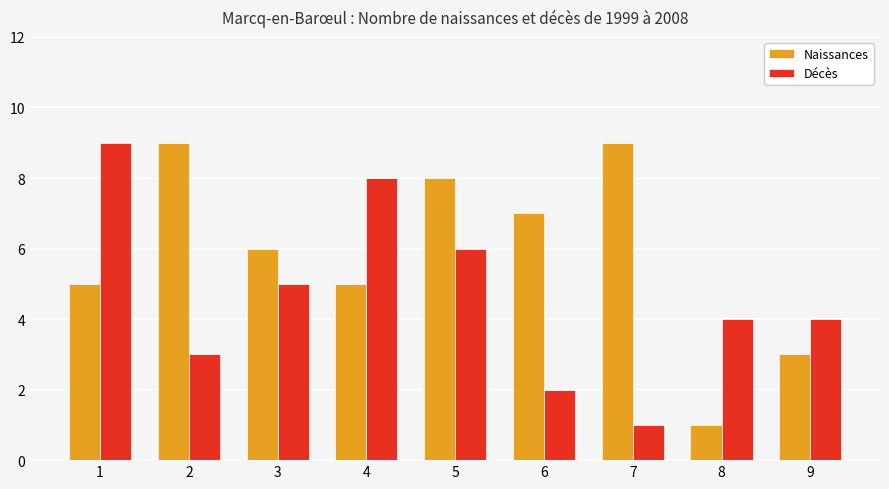

What is the difference between the maximum and minimum values in the Naissances series?

8